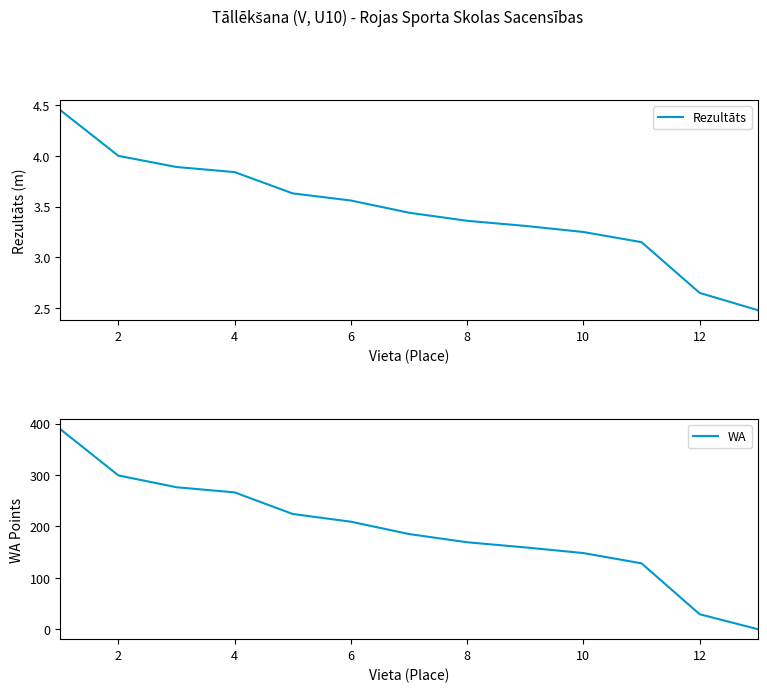

Is it true that Rezultāts equals 6.1 at 6?

False